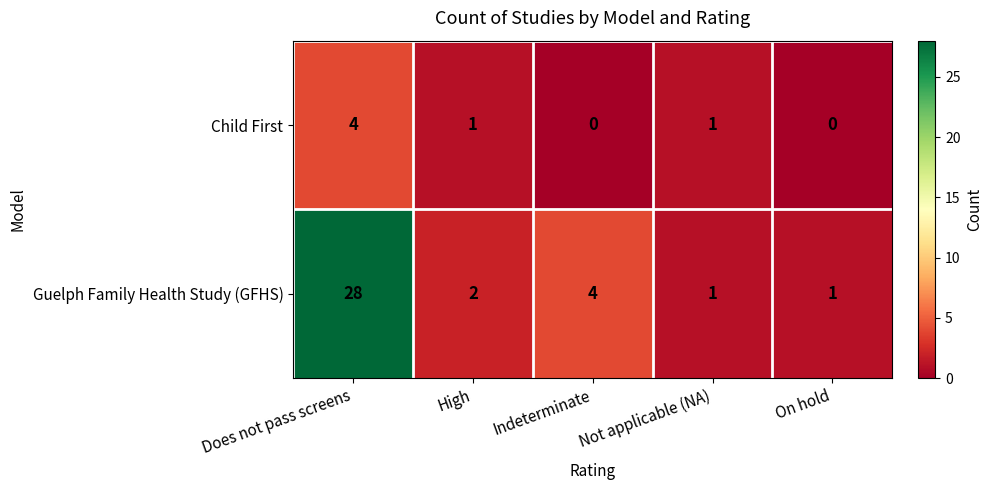

What is the difference between the maximum and second lowest values in the Guelph Family Health Study (GFHS) series?

27